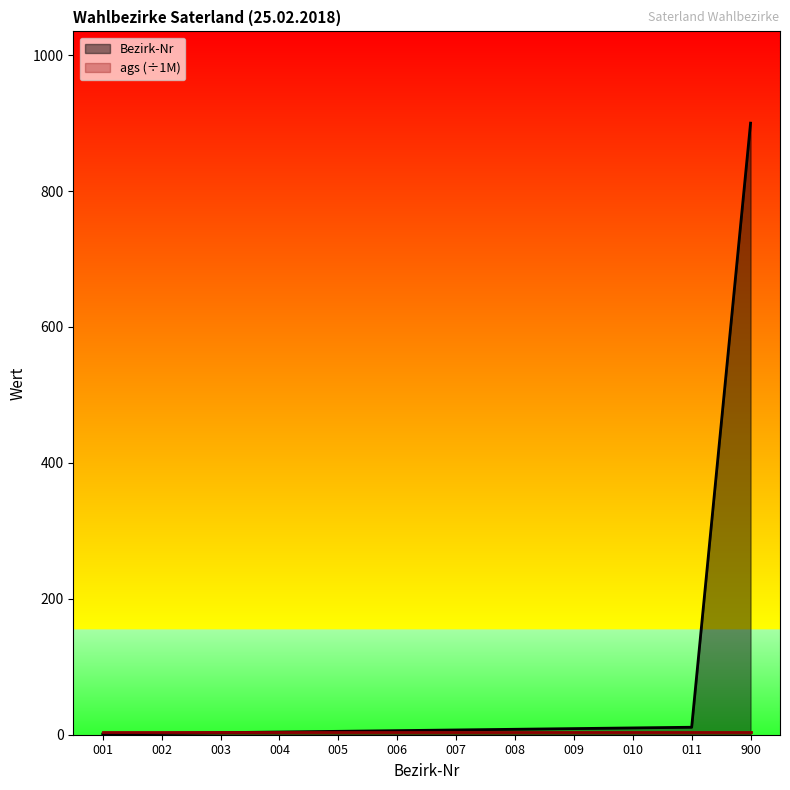

Reading right to left, extract all data points from this chart.

900=900	011=11	010=10	009=9	008=8	007=7	006=6	005=5	004=4	003=3	002=2	001=1